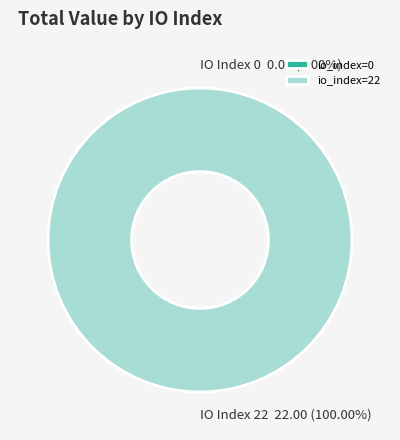

To the nearest percent, what is the combined percentage of io_index=0 and io_index=22?

100%